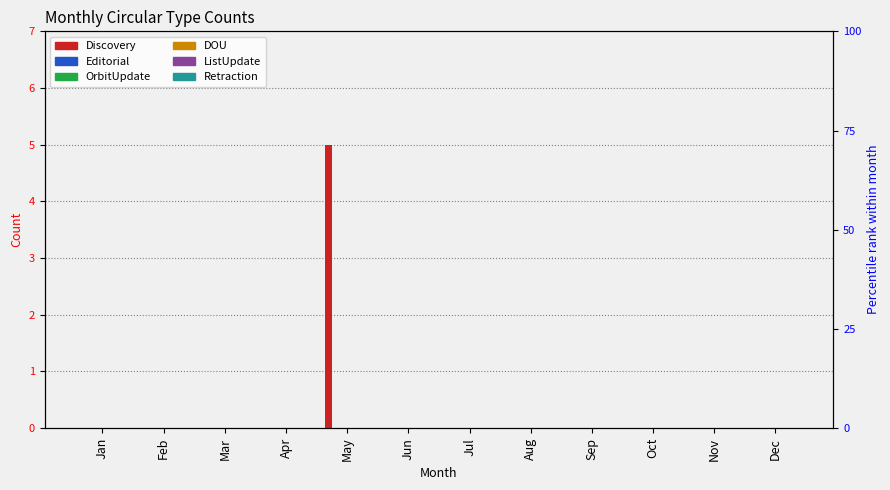

Is the value of Retraction at Jun greater than the value of ListUpdate at Feb?

No